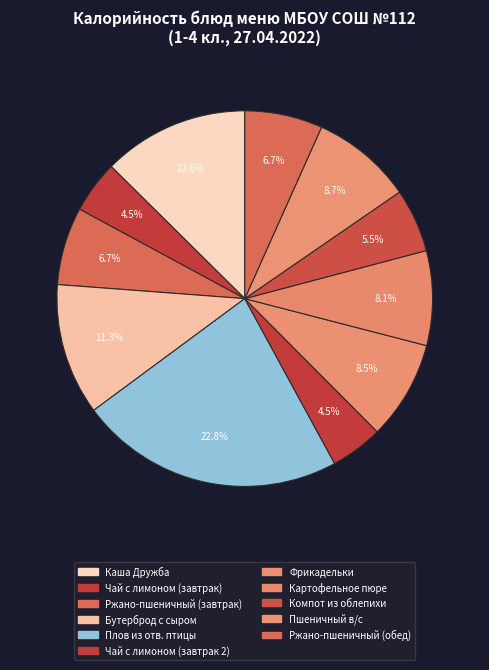

What is the change in value from Бутерброд с сыром to Плов из отв. птицы?

+155.0